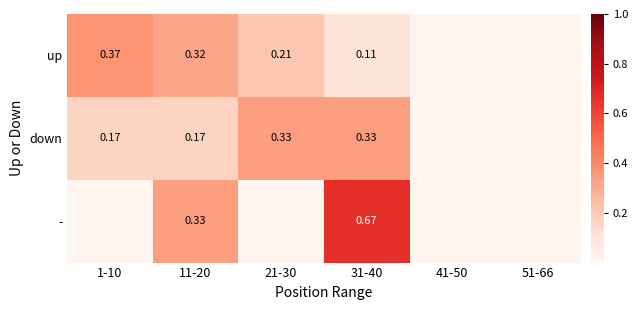

At 11-20, list the series in order from smallest to largest.

down, up, -